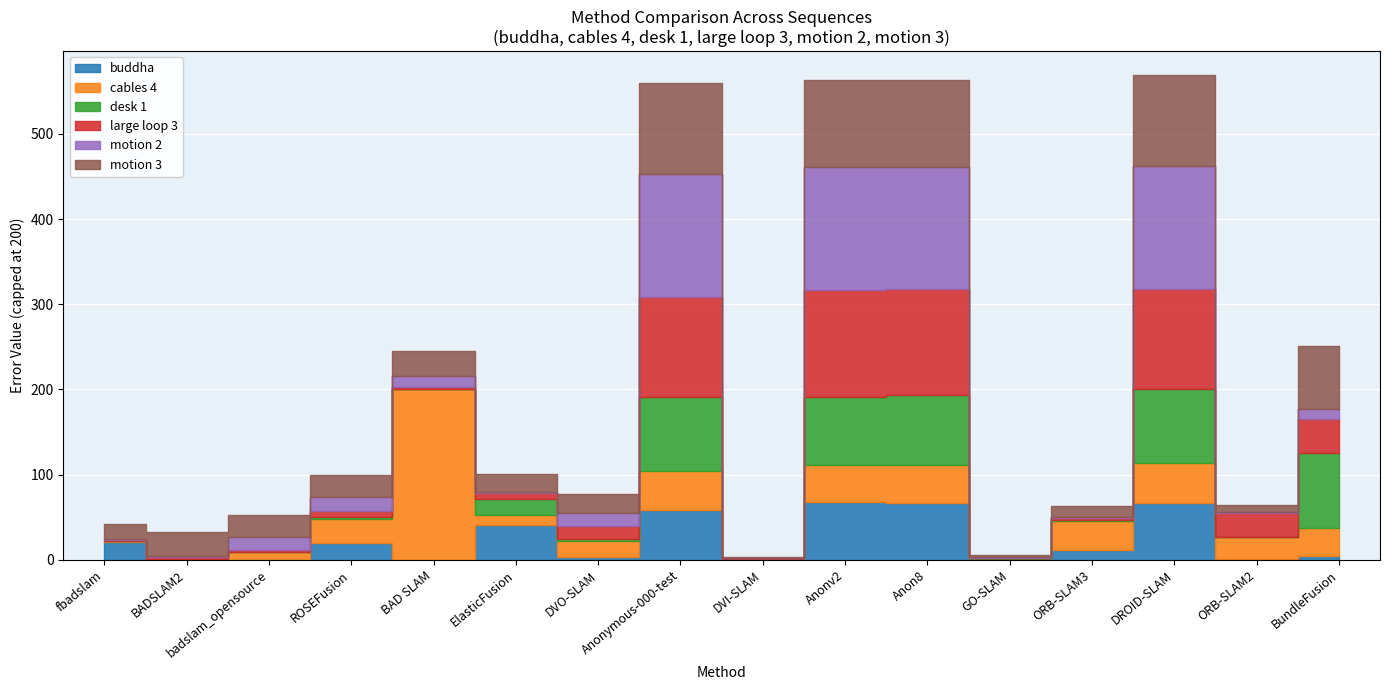

How many lines are shown in the chart?

6